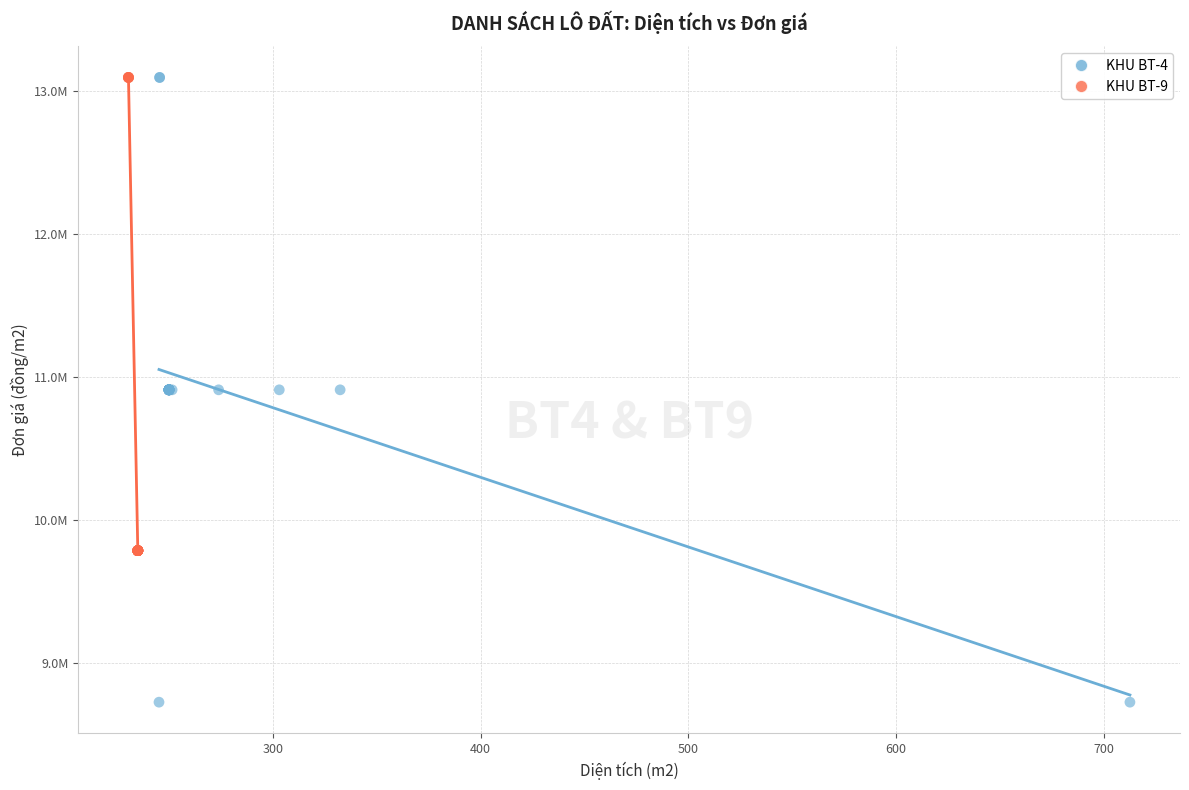

What are all the series names shown in the legend?

KHU BT-4, KHU BT-9